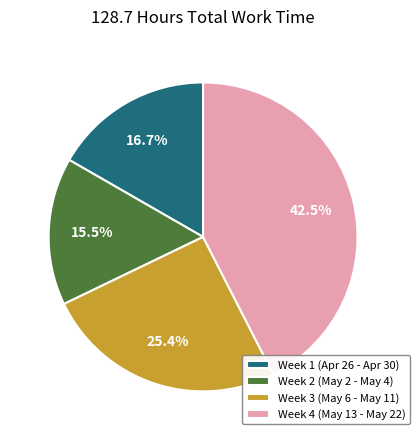

How many segments does this pie chart have?

4